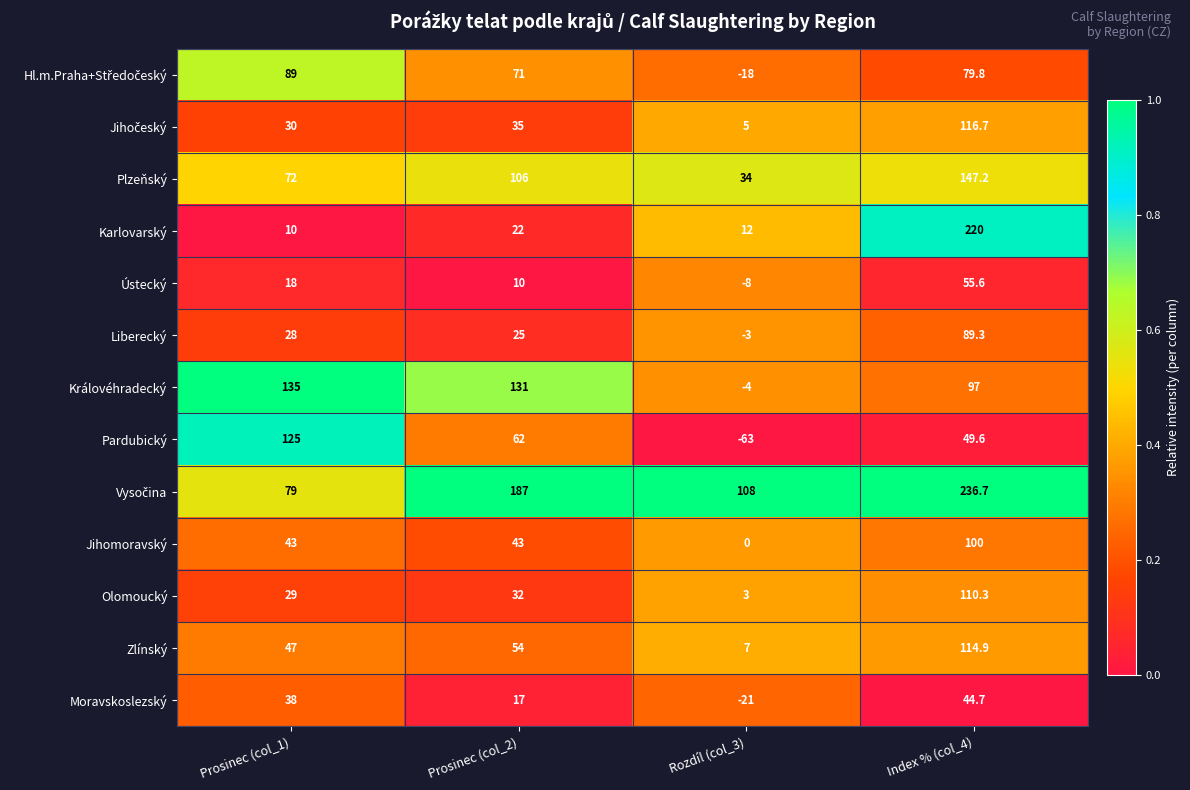

The Královéhradecký series shows 135.0 at Prosinec (col_1). True or false?

True